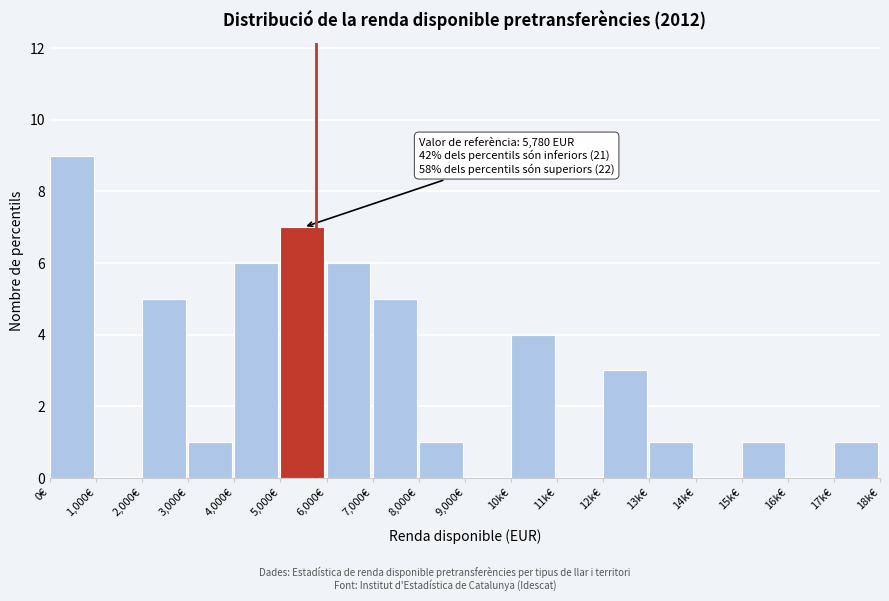

Reading right to left, list all the values displayed in this chart.

17k€=1	16k€=0	15k€=1	14k€=0	13k€=1	12k€=3	11k€=0	10k€=4	9,000€=0	8,000€=1	7,000€=5	6,000€=6	5,000€=7	4,000€=6	3,000€=1	2,000€=5	1,000€=0	0€=9